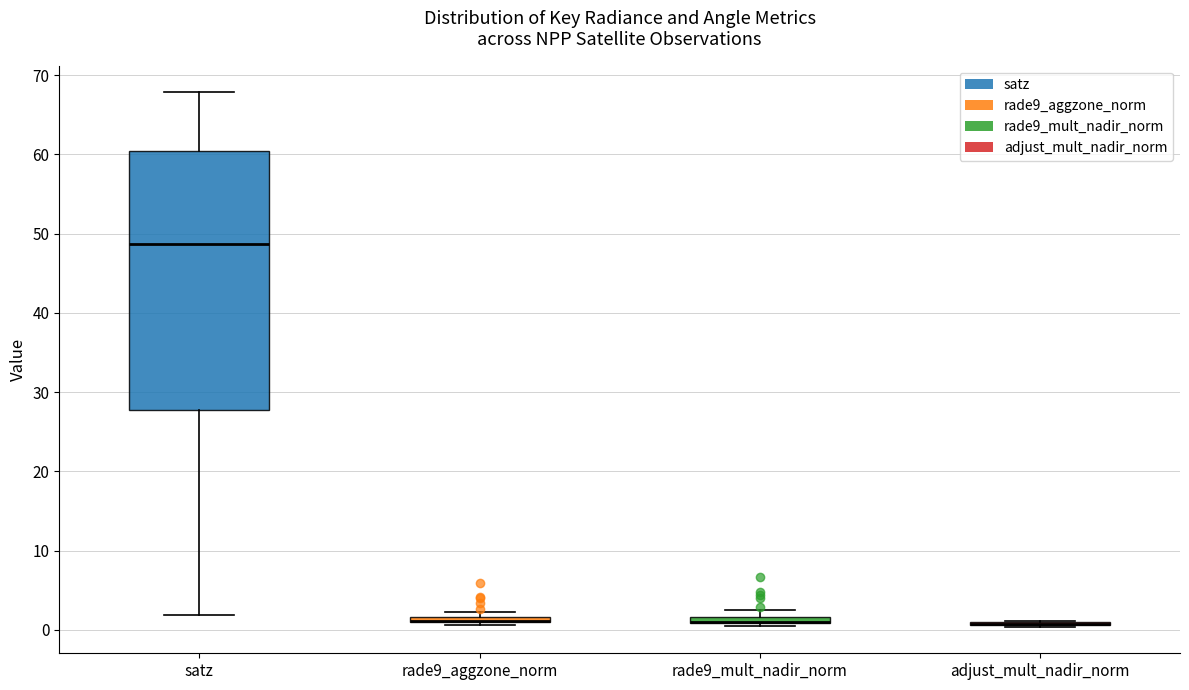

Where is the upper edge of the box for rade9_mult_nadir_norm on the y-axis? The values are not printed on the chart, so give them approximately, as read against the axis.

2